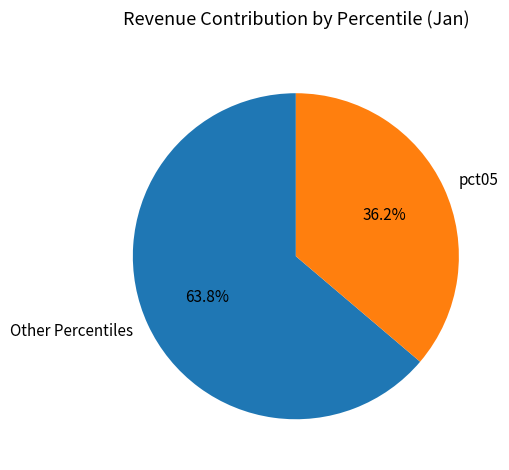

What is the ratio of the value at Other Percentiles to the value at pct05?

1.8